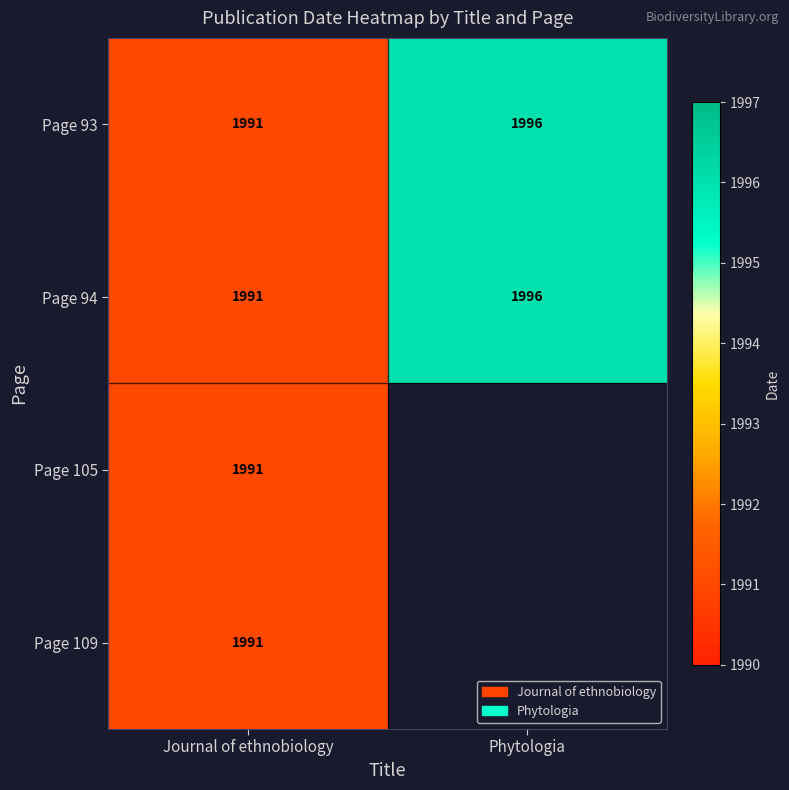

True or false: Page 94 has a value of 1991 at Journal of ethnobiology.

True